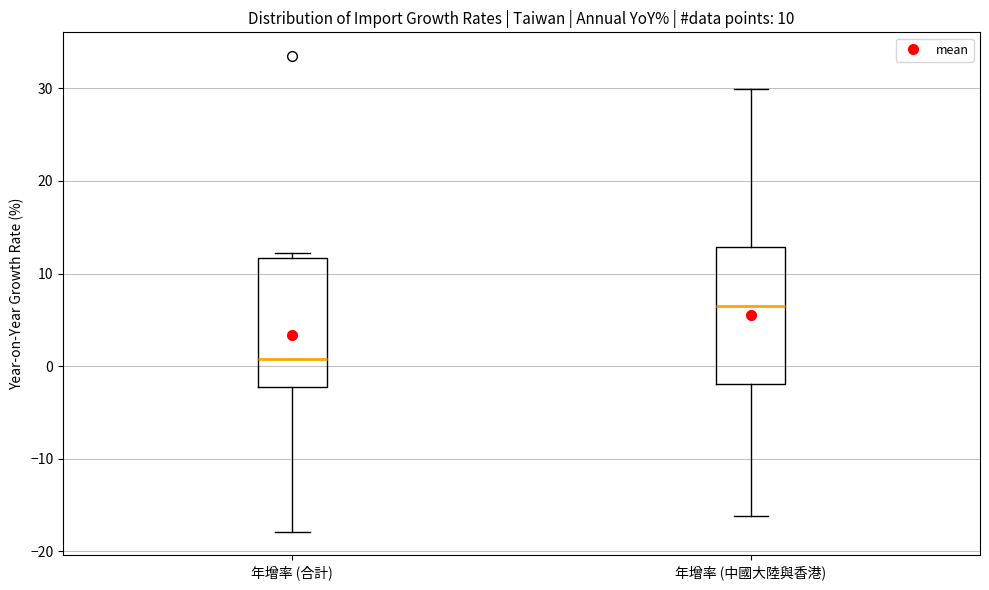

Which box has the highest median line?

年增率 (中國大陸與香港)